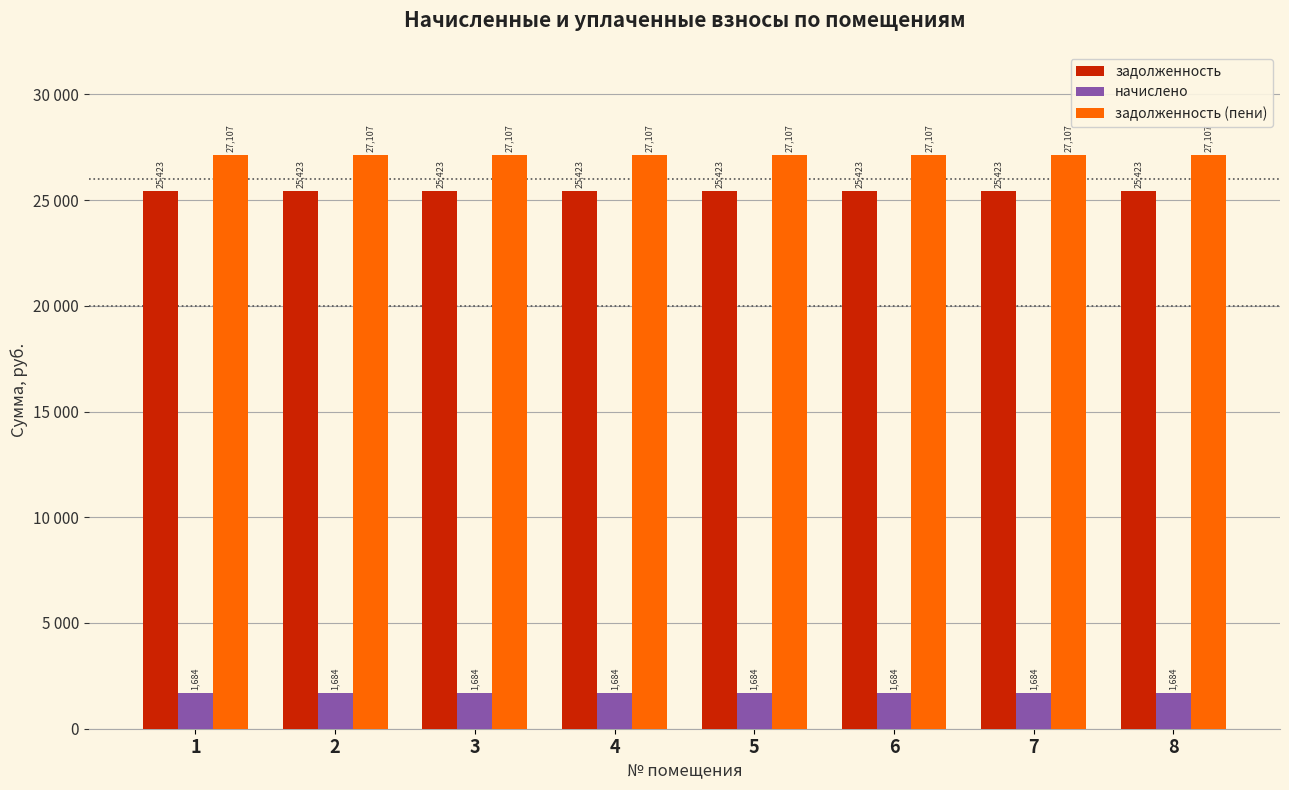

Read the задолженность value at 1.

25423.2